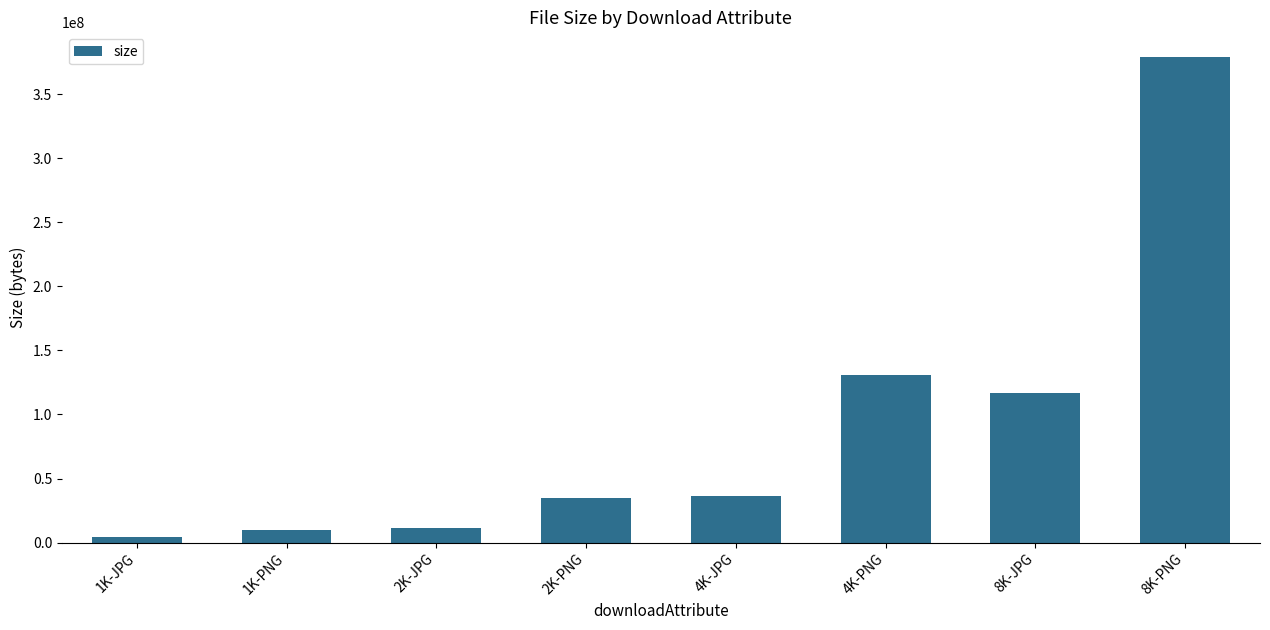

What is the label of the 8th bar from the right?

1K-JPG